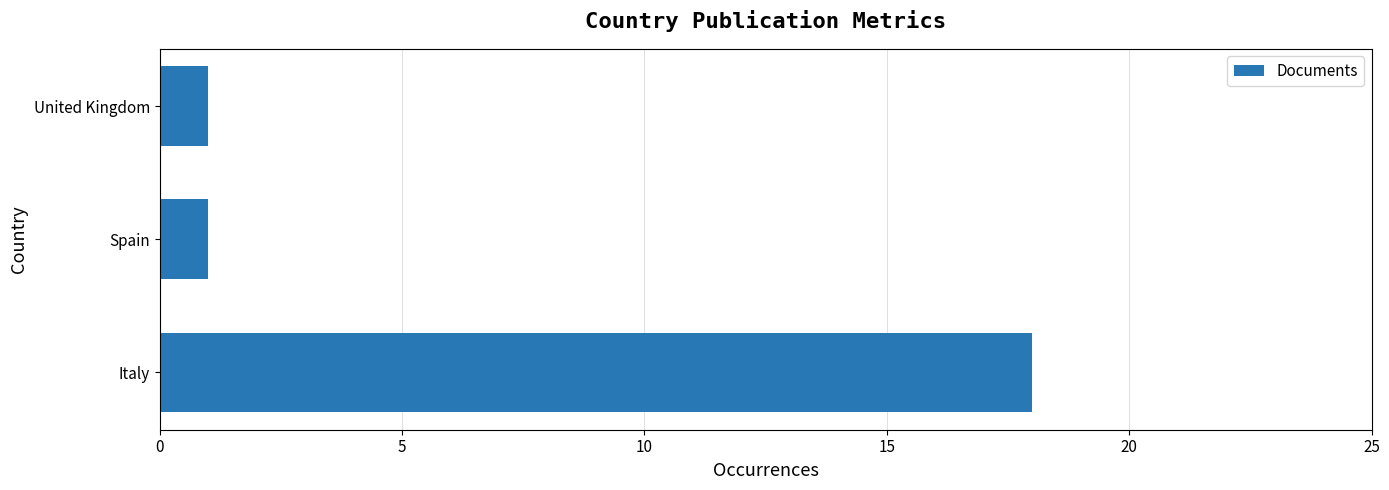

Approximately how many times larger is the value at Spain compared to United Kingdom?

1.0